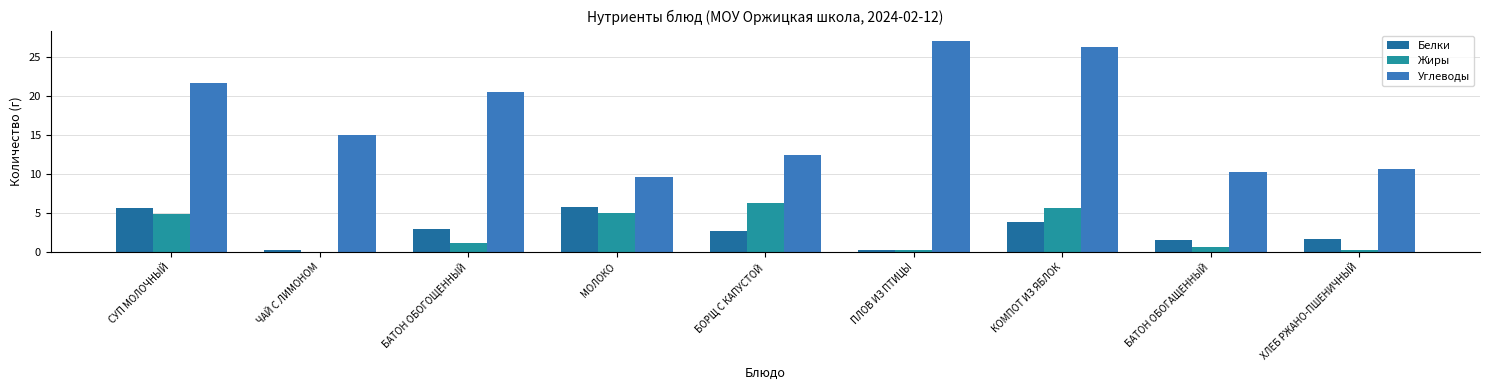

True or false: Белки has a value of 0.2 at ЧАЙ С ЛИМОНОМ.

True